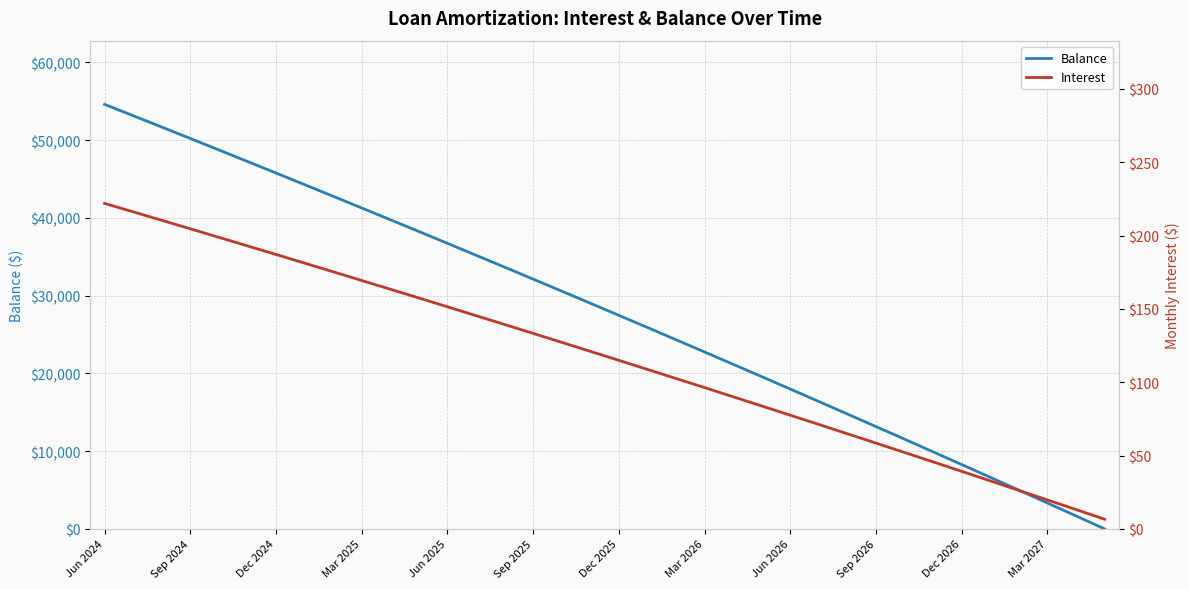

What is the average value of the Balance series?

27913